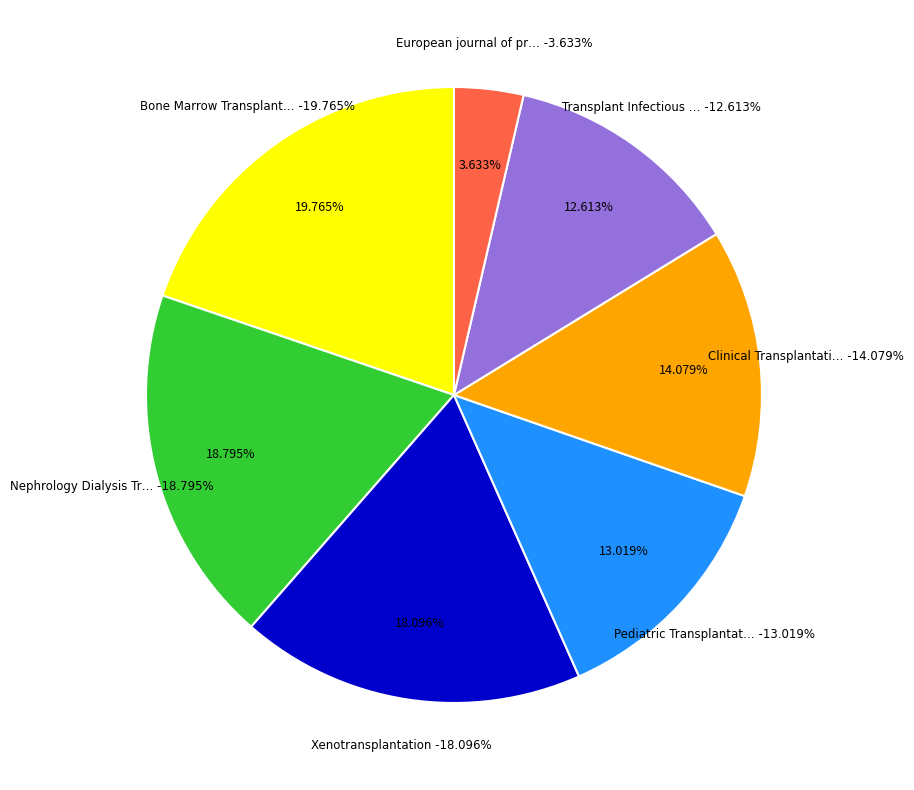

Count the number of slices in the pie.

7